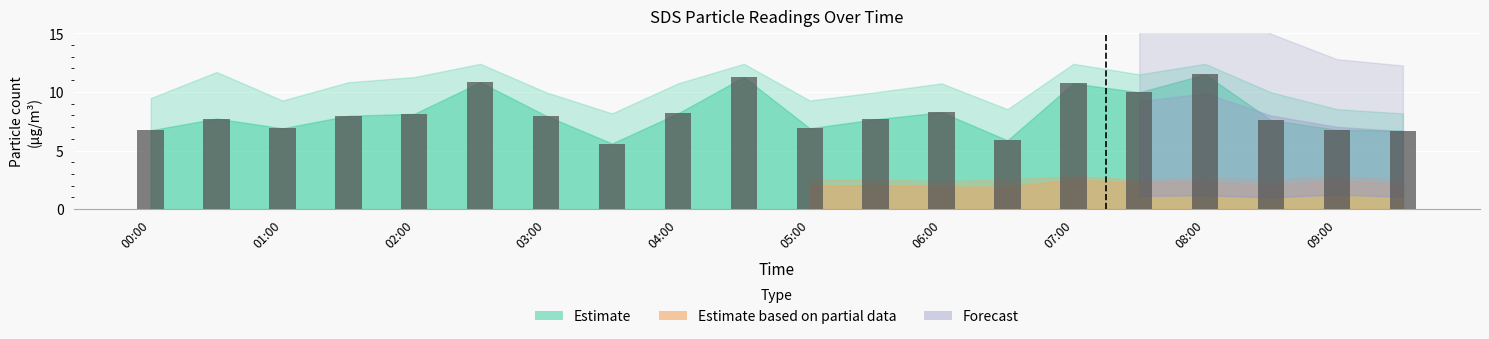

What is the greatest value displayed?

11.5